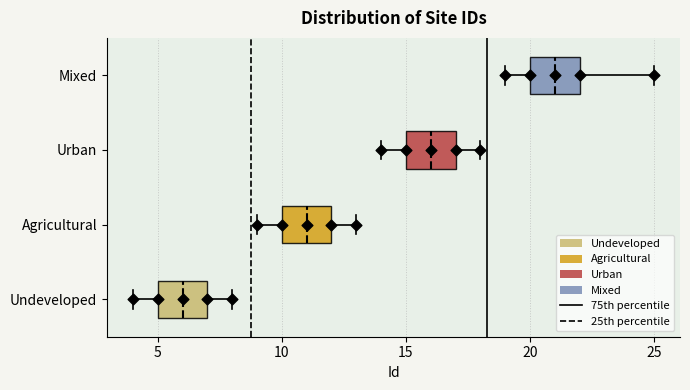

Reading bottom to top, transcribe this box plot: for each box, give where its median line is, the range the box spans, and where its two whiskers end, as read against the x-axis. The values are not printed on the chart, so give them approximately, as read against the axis.

Undeveloped: median 6, box 5 to 7, whiskers 4 to 8
Agricultural: median 11, box 10 to 12, whiskers 9 to 13
Urban: median 16, box 15 to 17, whiskers 14 to 18
Mixed: median 21, box 20 to 22, whiskers 19 to 25